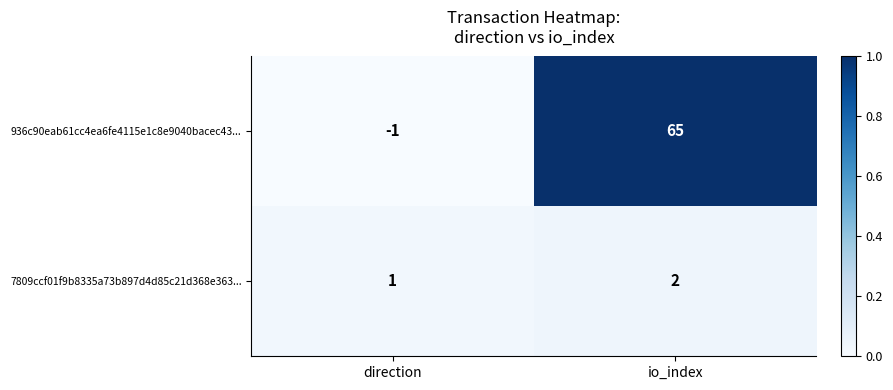

What is the sum of the 936c90eab61cc4ea6fe4115e1c8e9040bacec43... values at io_index and direction?

64